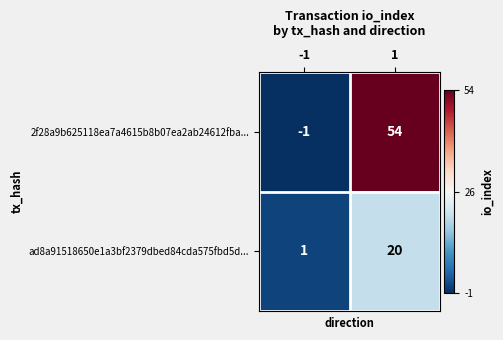

Reading right to left, what are all the values shown in this chart?

2f28a9b625118ea7a4615b8b07ea2ab24612fba...: 1=54	-1=-1
ad8a91518650e1a3bf2379dbed84cda575fbd5d...: 1=20	-1=1